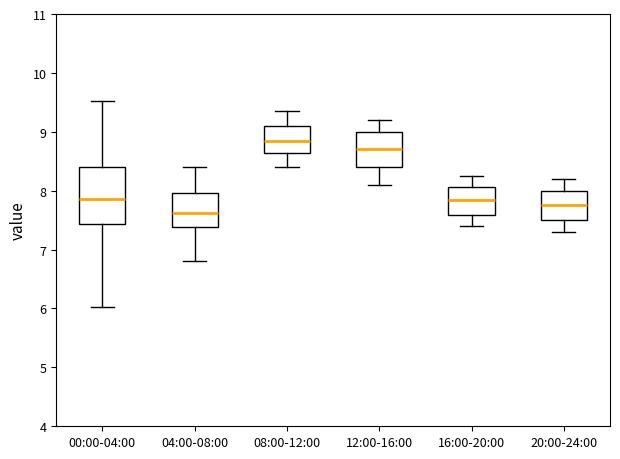

Reading left to right, transcribe this box plot: for each box, give where its median line is, the range the box spans, and where its two whiskers end, as read against the y-axis. The values are not printed on the chart, so give them approximately, as read against the axis.

00:00-04:00: median 7.9, box 7.4 to 8.4, whiskers 6.0 to 9.5
04:00-08:00: median 7.6, box 7.4 to 8.0, whiskers 6.8 to 8.4
08:00-12:00: median 8.9, box 8.6 to 9.1, whiskers 8.4 to 9.4
12:00-16:00: median 8.7, box 8.4 to 9.0, whiskers 8.1 to 9.2
16:00-20:00: median 7.9, box 7.6 to 8.1, whiskers 7.4 to 8.3
20:00-24:00: median 7.8, box 7.5 to 8.0, whiskers 7.3 to 8.2